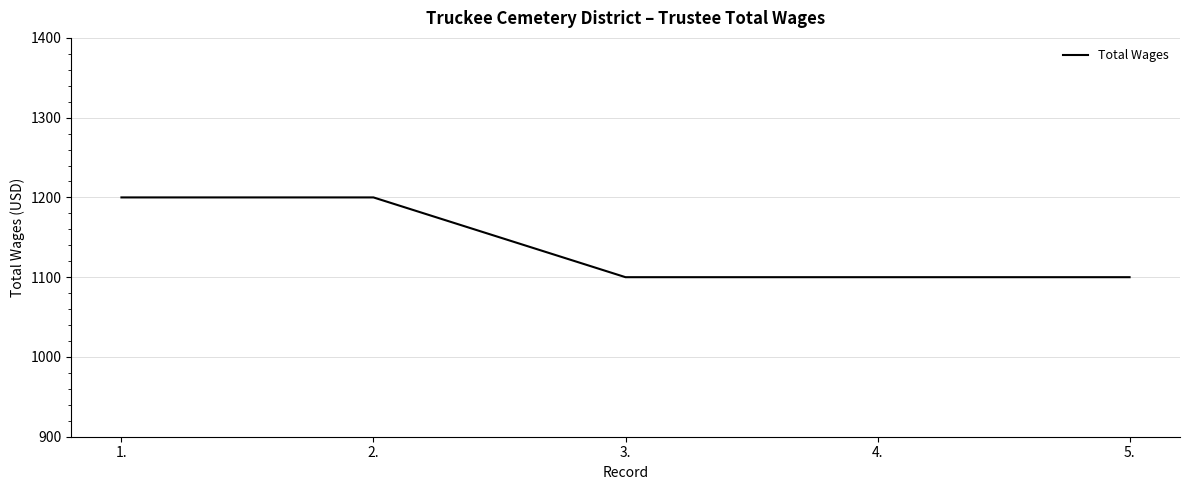

Approximately how many times larger is the value at 3. compared to 1.?

0.9